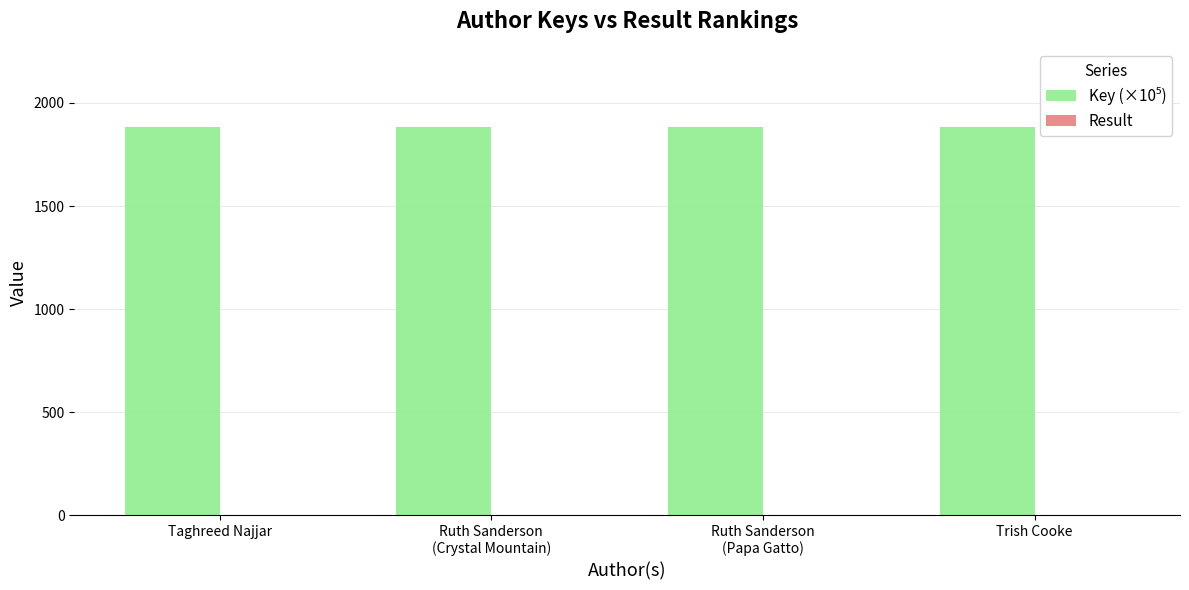

What is the maximum value shown in the chart?

1885.5